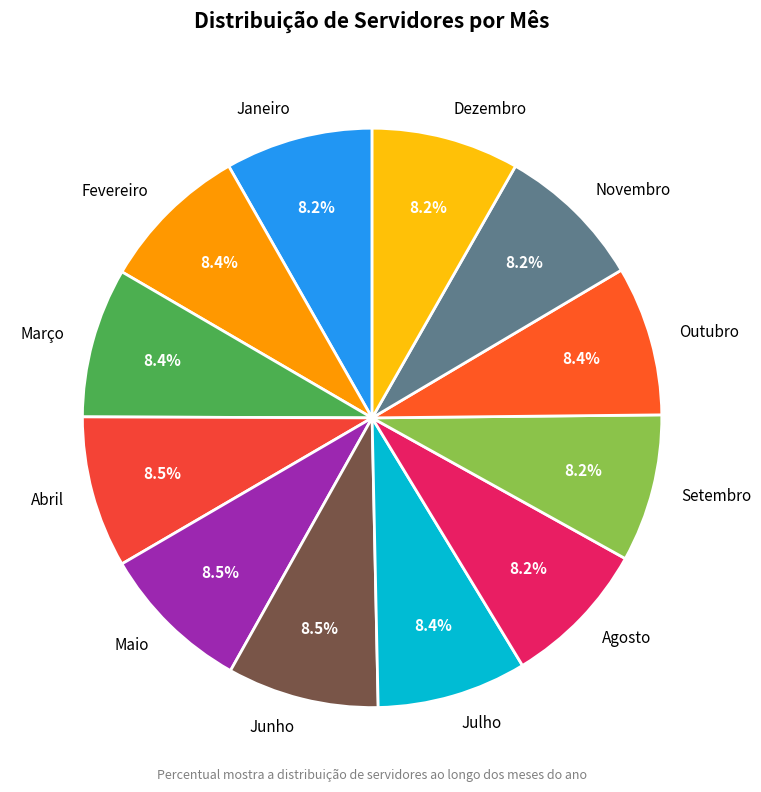

What percentage is the Julho slice, to the nearest percent?

8%